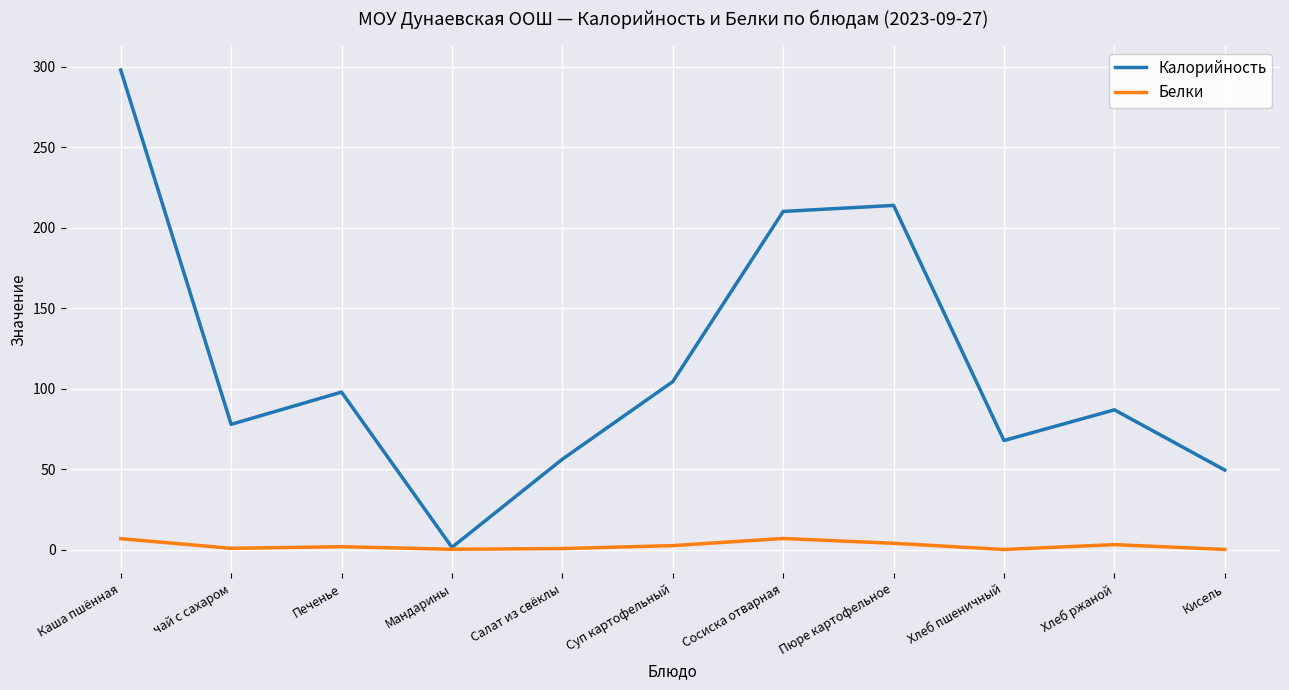

Is the value of Белки at Салат из свёклы greater than the value of Калорийность at Суп картофельный?

No